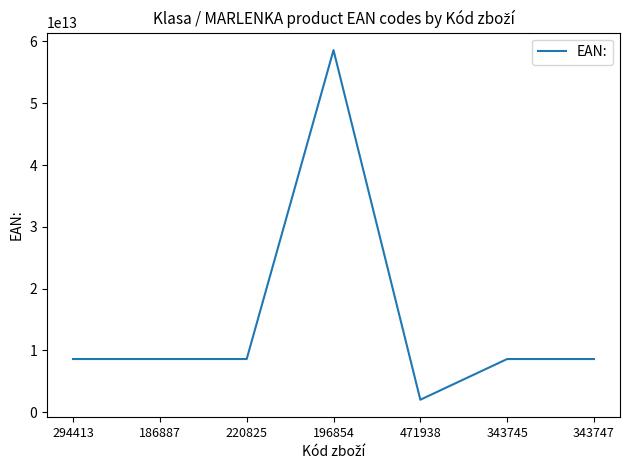

How many lines are shown in the chart?

1